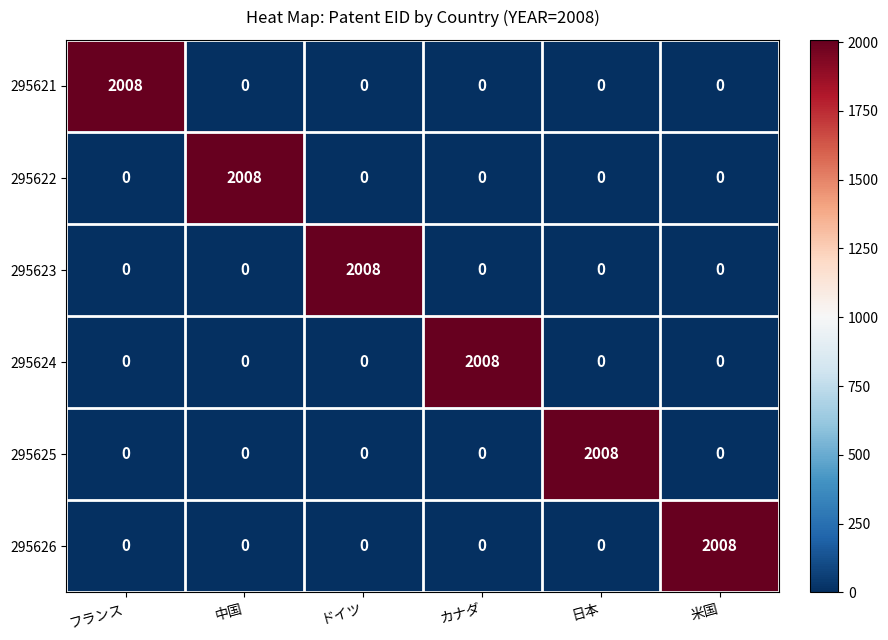

The 295626 series shows 0 at カナダ. True or false?

True